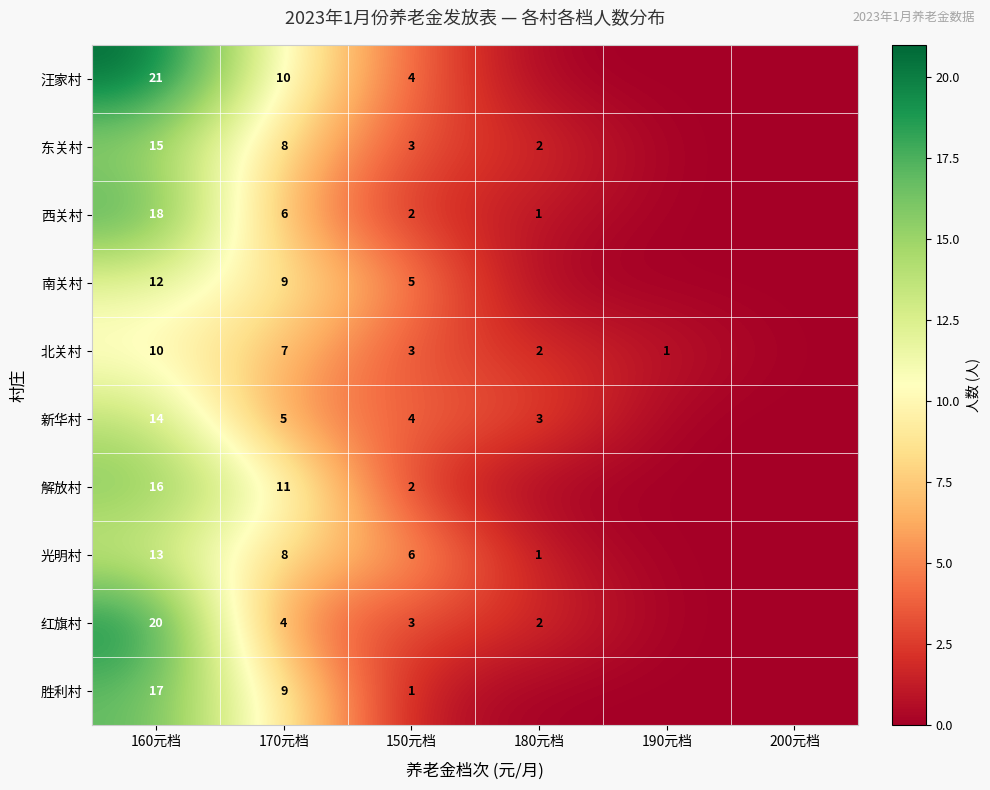

The value of 北关村 at 160元档 is 10. True or false?

True